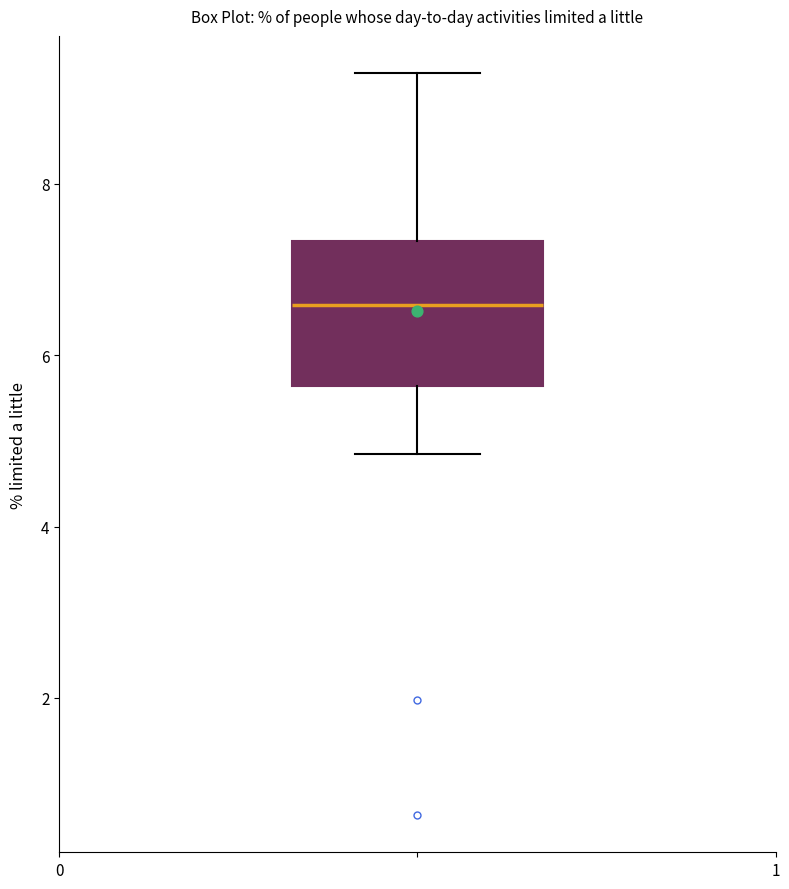

Where does the upper whisker of the box end on the y-axis? The values are not printed on the chart, so give them approximately, as read against the axis.

9.2